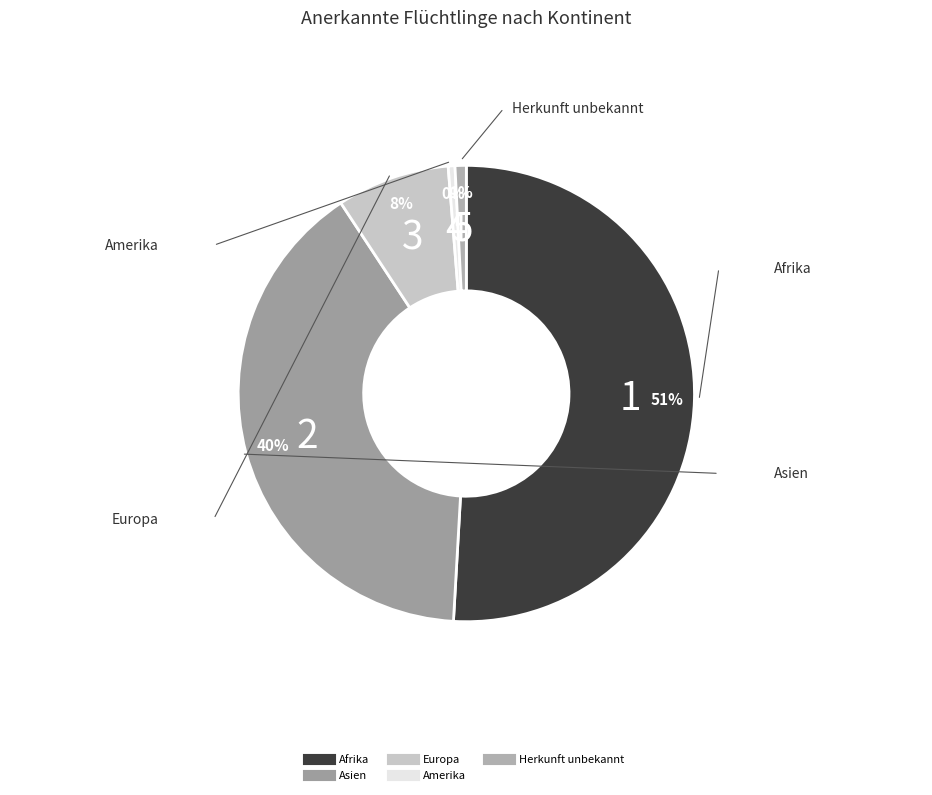

Which category has the biggest portion of the pie?

Afrika